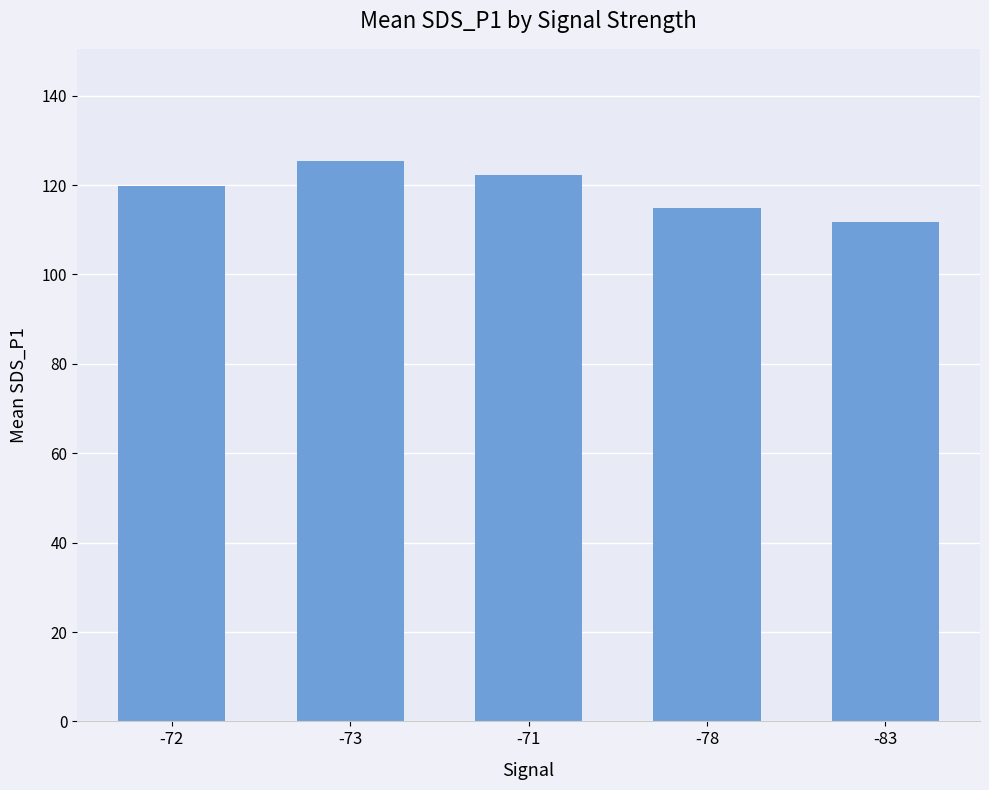

Reading left to right, transcribe all the data shown in this chart.

-72=119.7	-73=125.4	-71=122.3	-78=114.9	-83=111.7